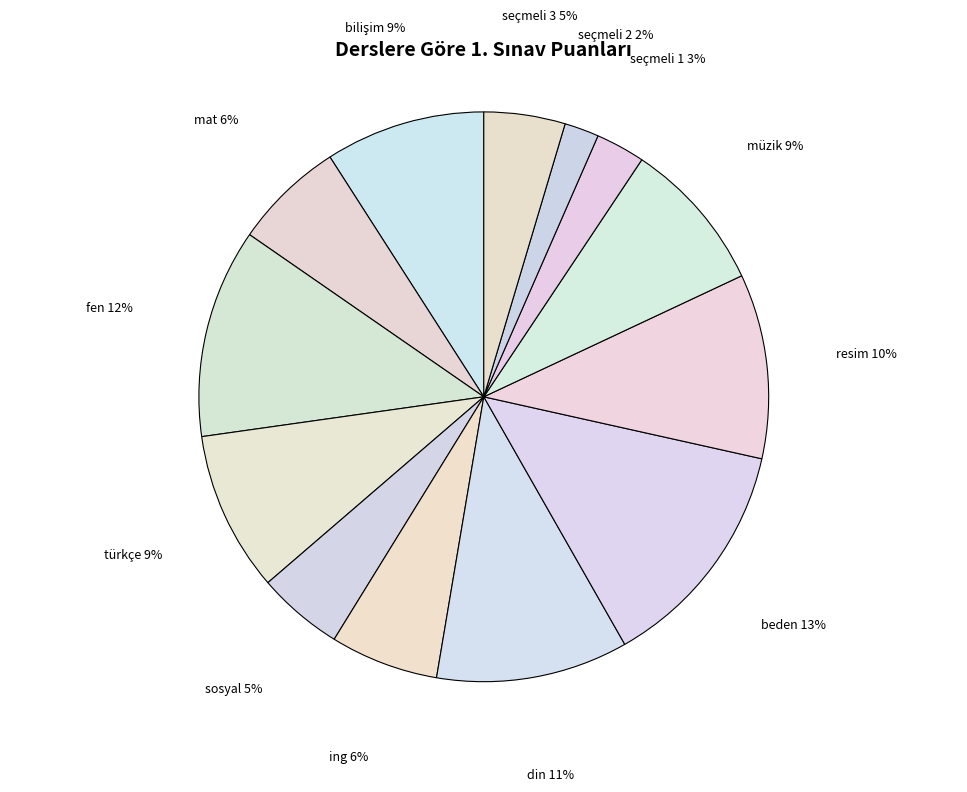

The sosyal slice represents 5% of the pie. True or false?

True